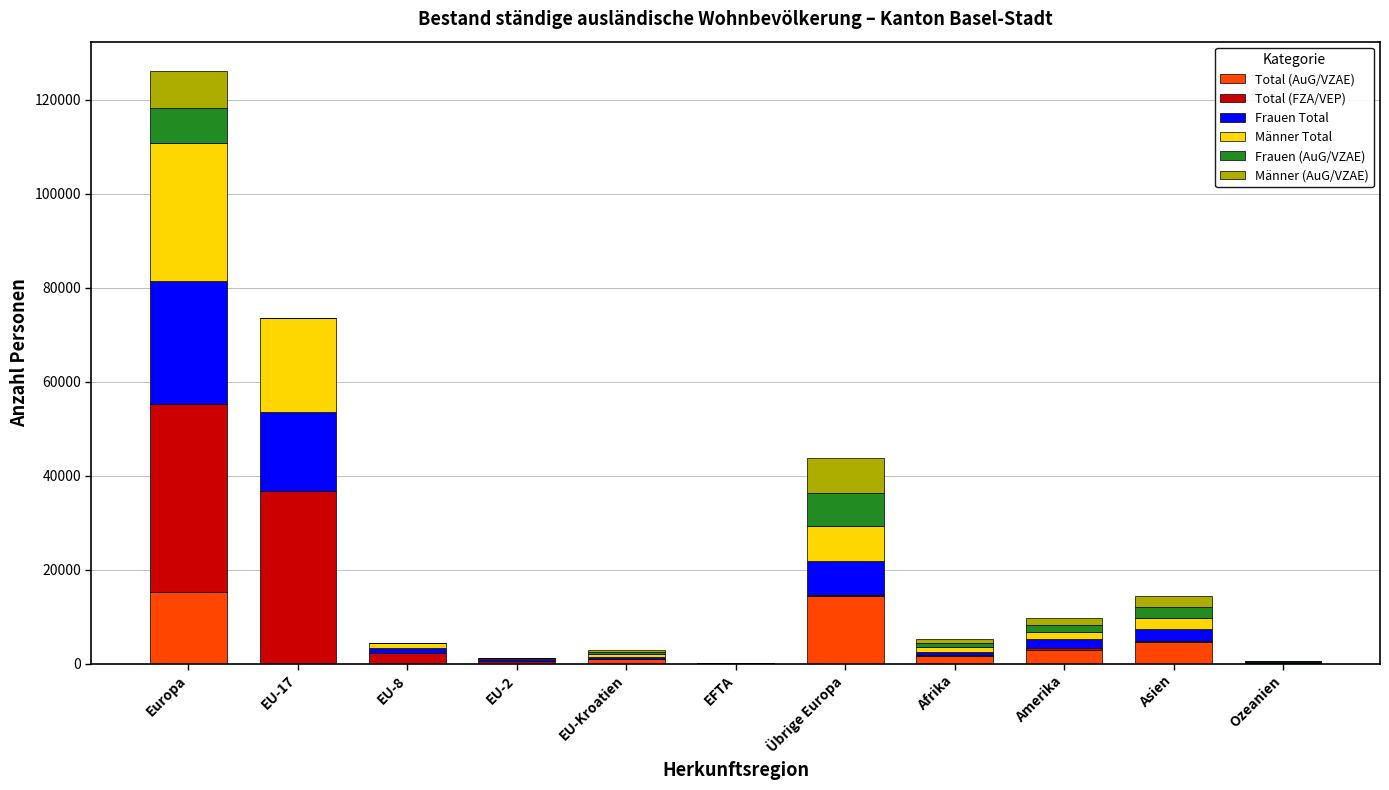

What is the sum of all Total (AuG/VZAE) values?

39996